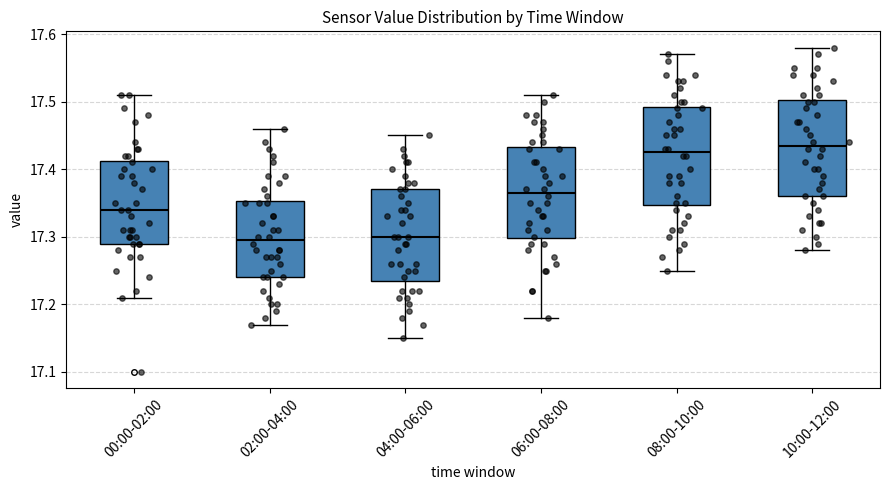

Where does the lower whisker of the box for 02:00-04:00 end on the y-axis? The values are not printed on the chart, so give them approximately, as read against the axis.

17.17